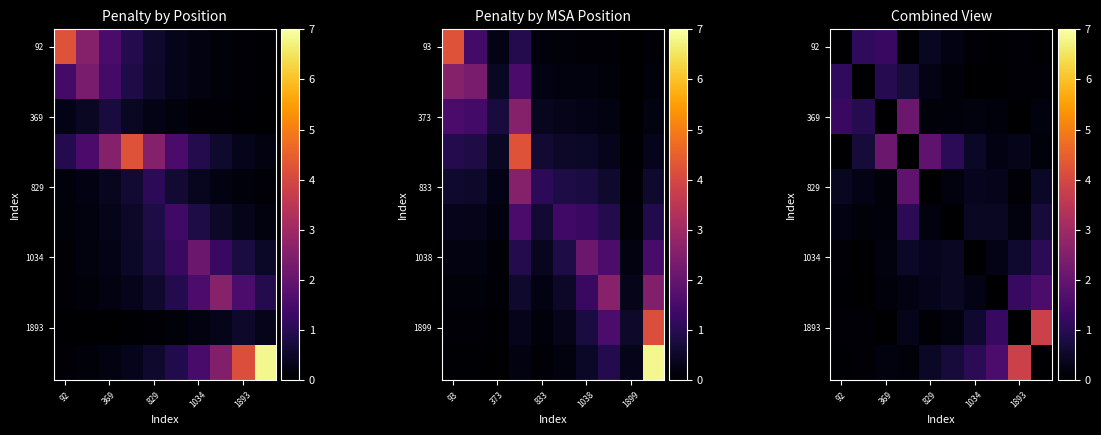

The 829 series shows 0.0 at 829. True or false?

True